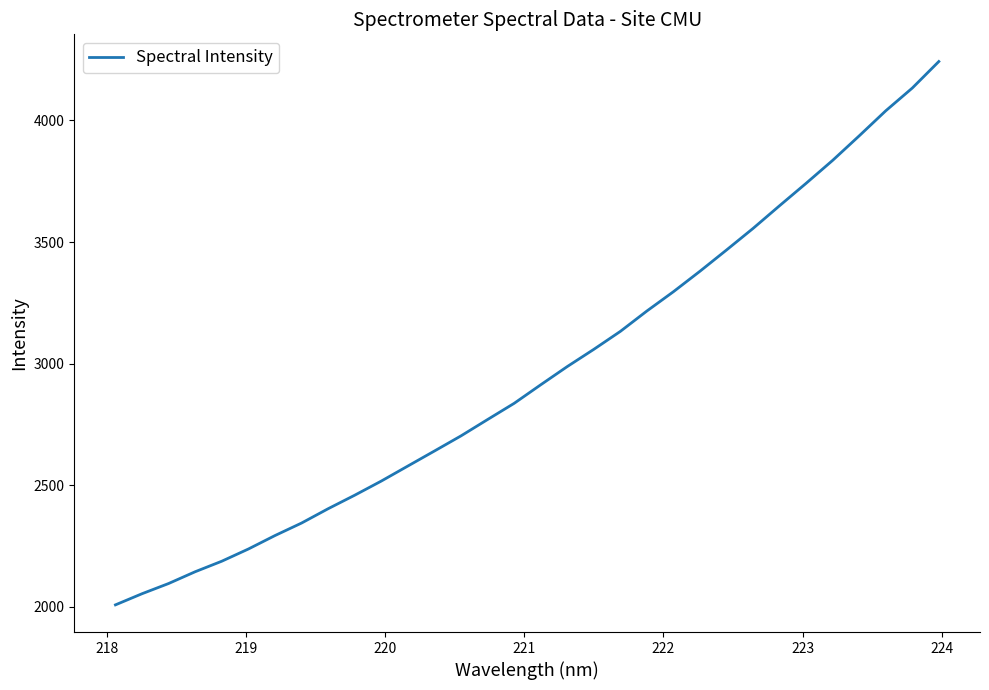

What is the greatest value displayed?

4242.3